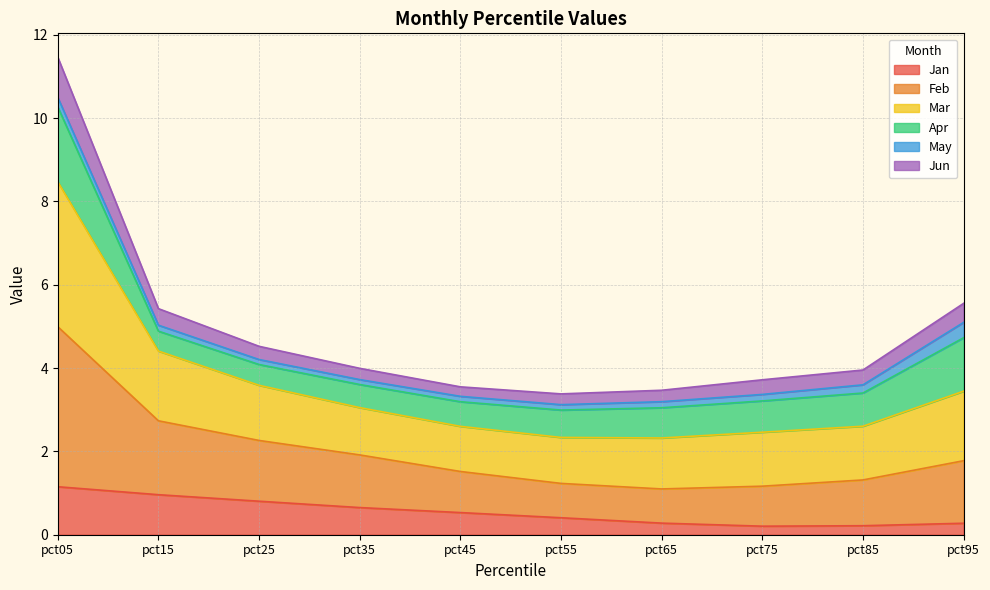

What value does the Jan series have at pct95?

0.3